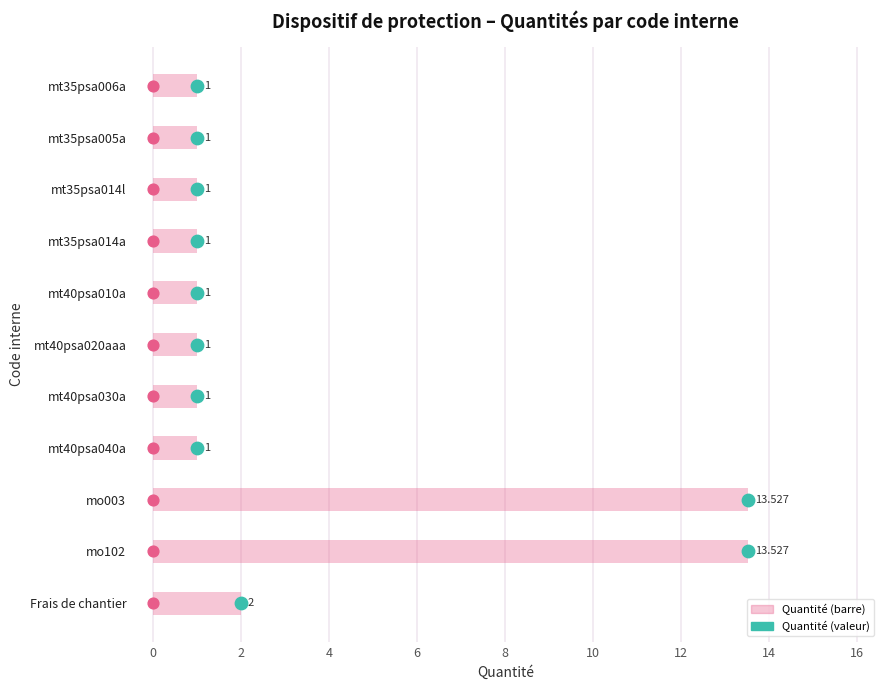

Which series contains the highest Y value?

Quantité (barre)